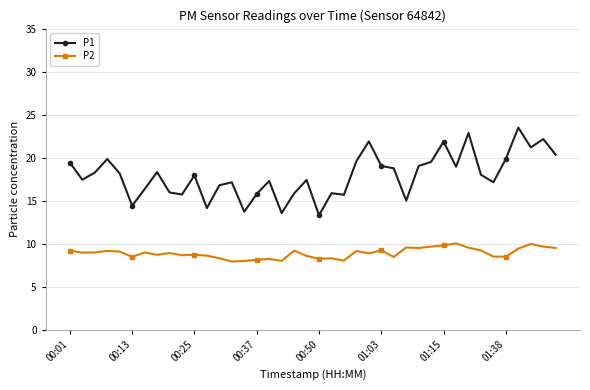

True or false: P2 and P1 cross at least once.

False